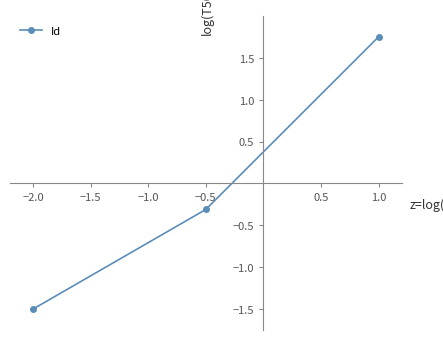

Between −2.0 and 1.0, which is larger?

1.0